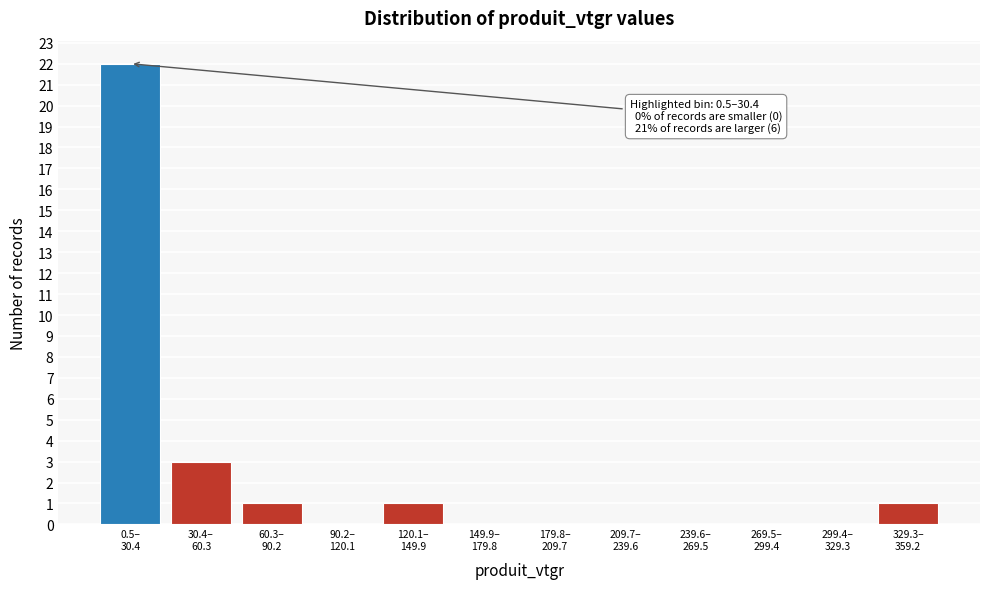

What is the sum of all values?

28